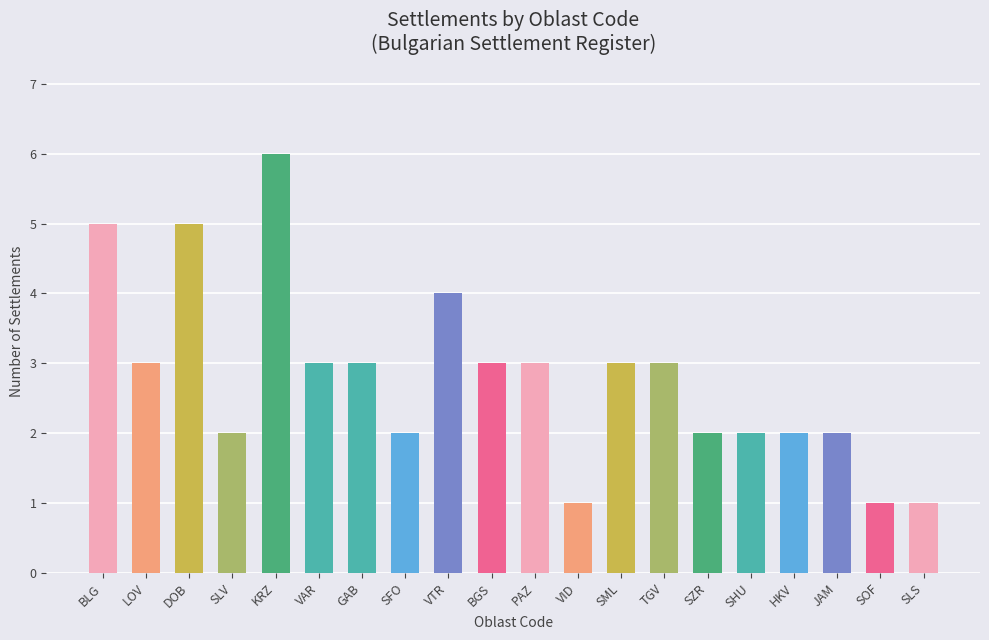

Reading right to left, extract all data points from this chart.

1	1	2	2	2	2	3	3	1	3	3	4	2	3	3	6	2	5	3	5